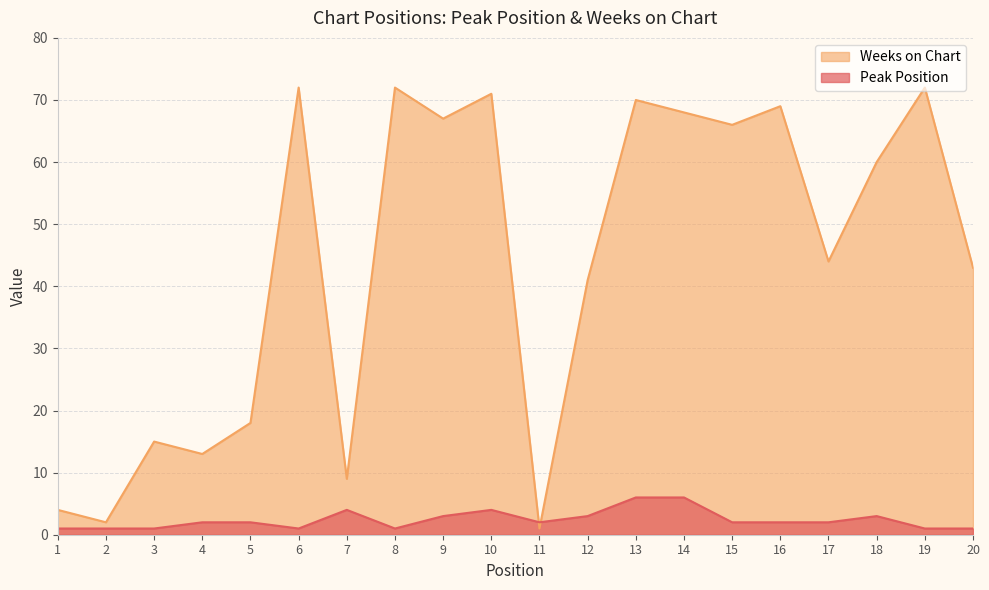

Where is Peak Position nearest to the value 3?

9